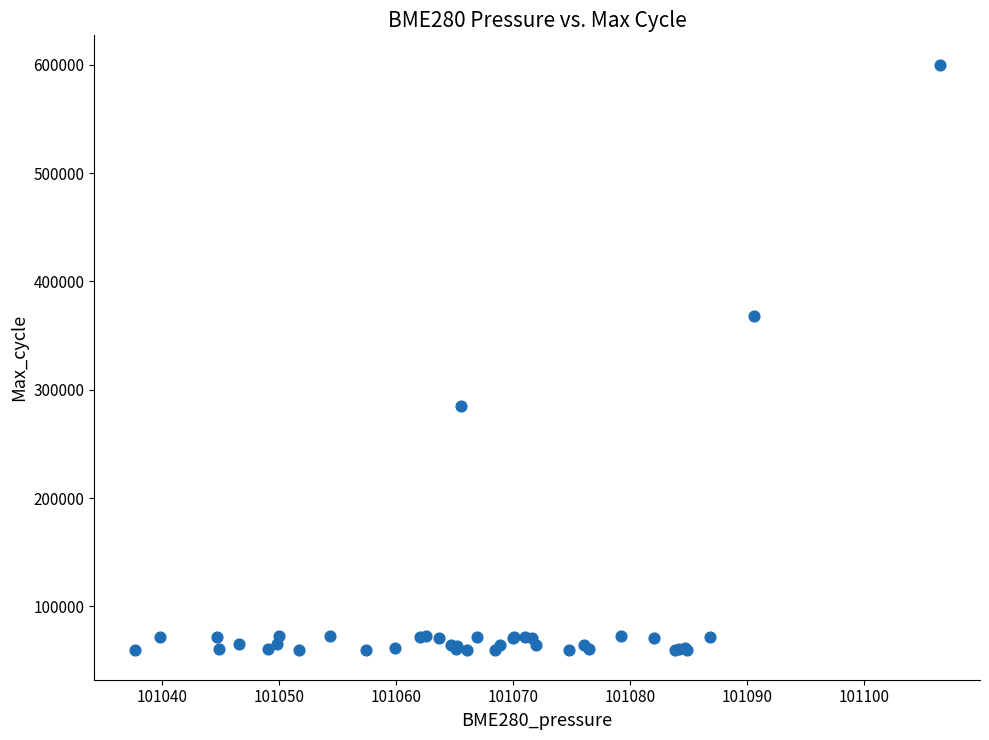

What Y value in the scatter plot is closest to 329680?

368167